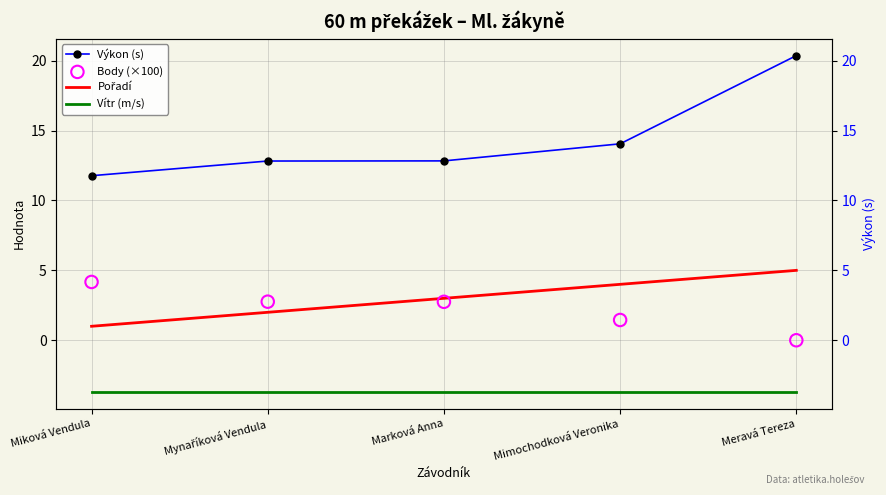

What are all the series names shown in the legend?

Výkon (s), Pořadí, Vítr (m/s), Body (×100)